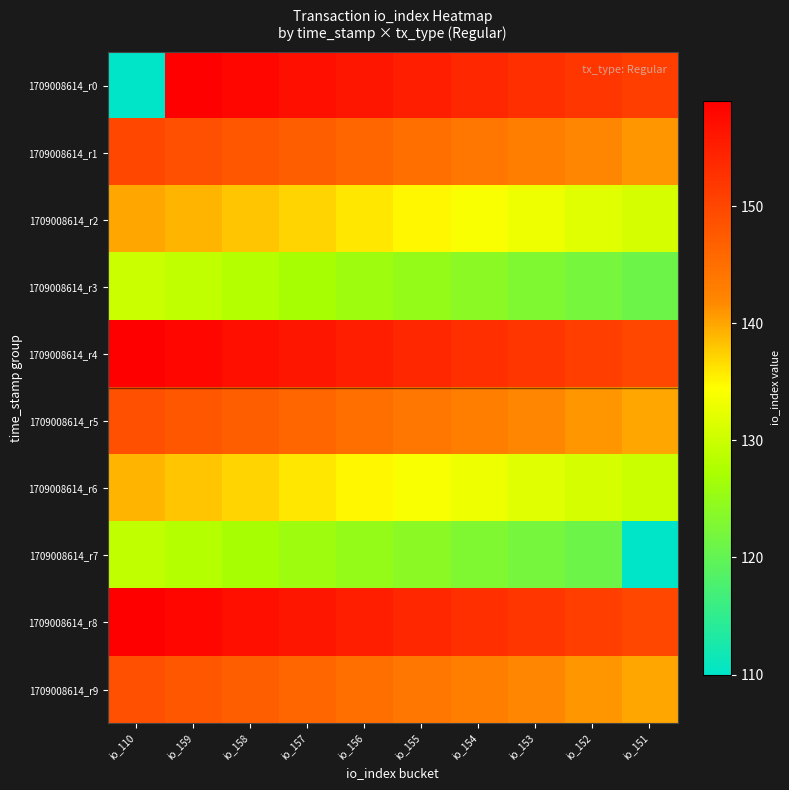

Which series has the widest spread of values?

1709008614_r0